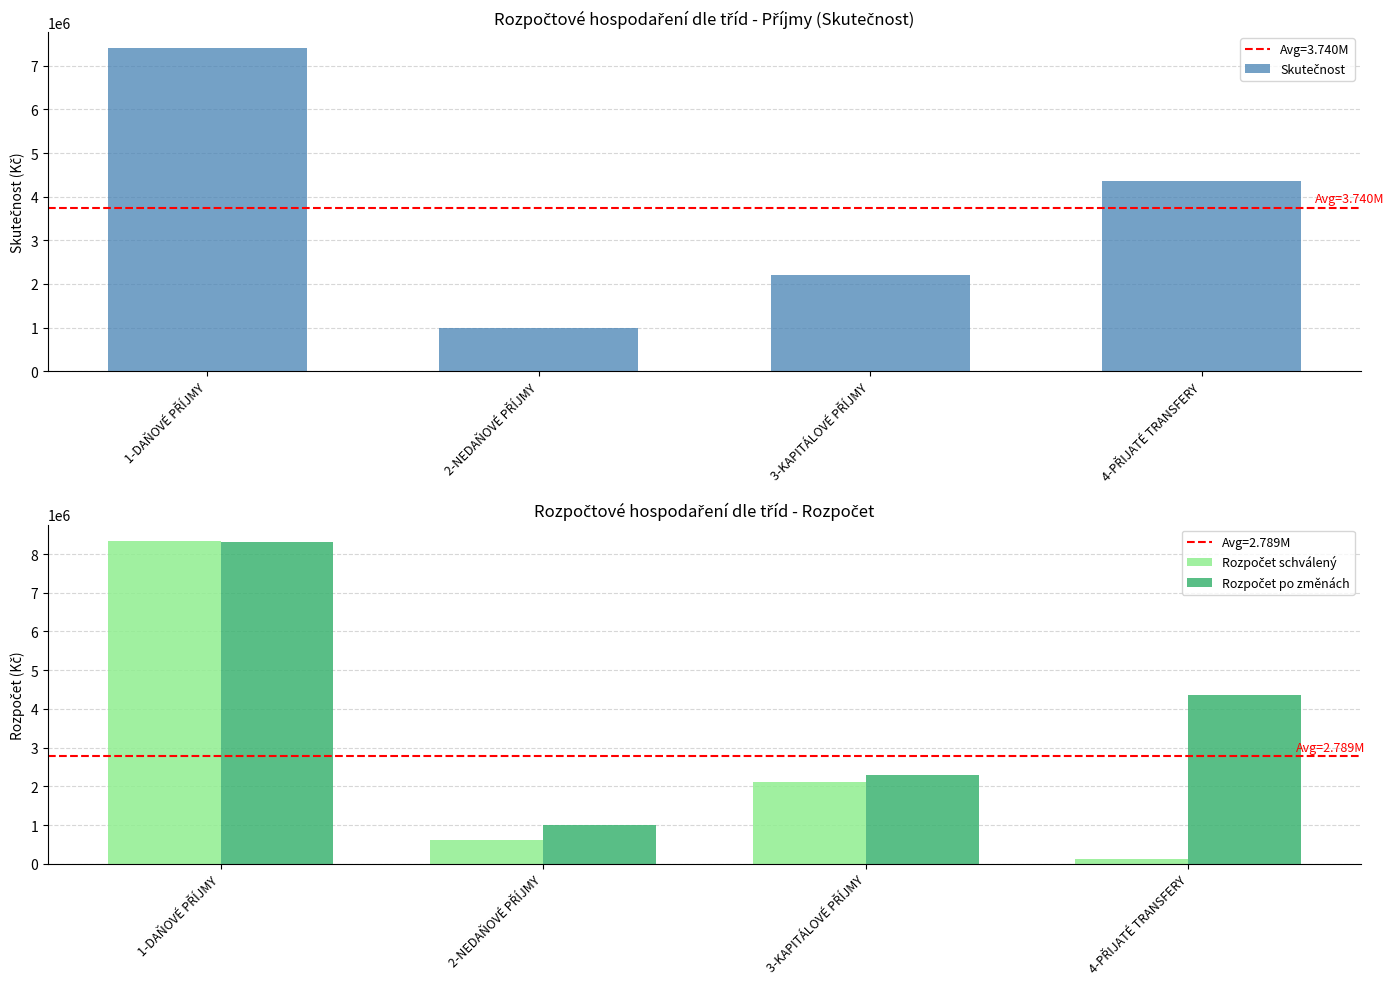

Is it true that Skutečnost equals 3405618.7 at 3-KAPITÁLOVÉ PŘÍJMY?

False